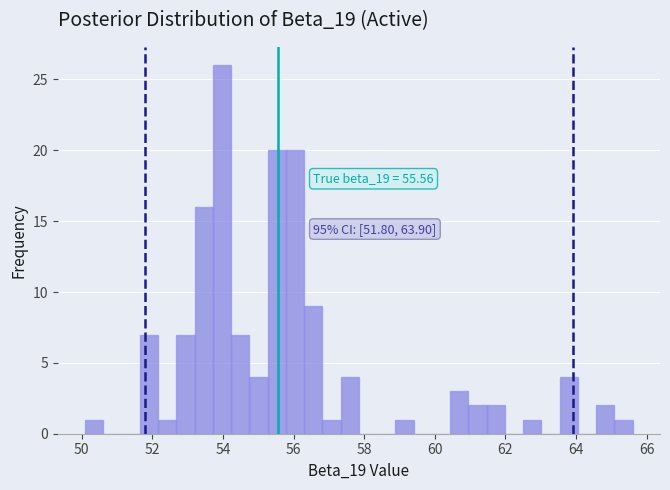

Read against the x-axis, roughly where is the centre of the tallest bar?

54.0